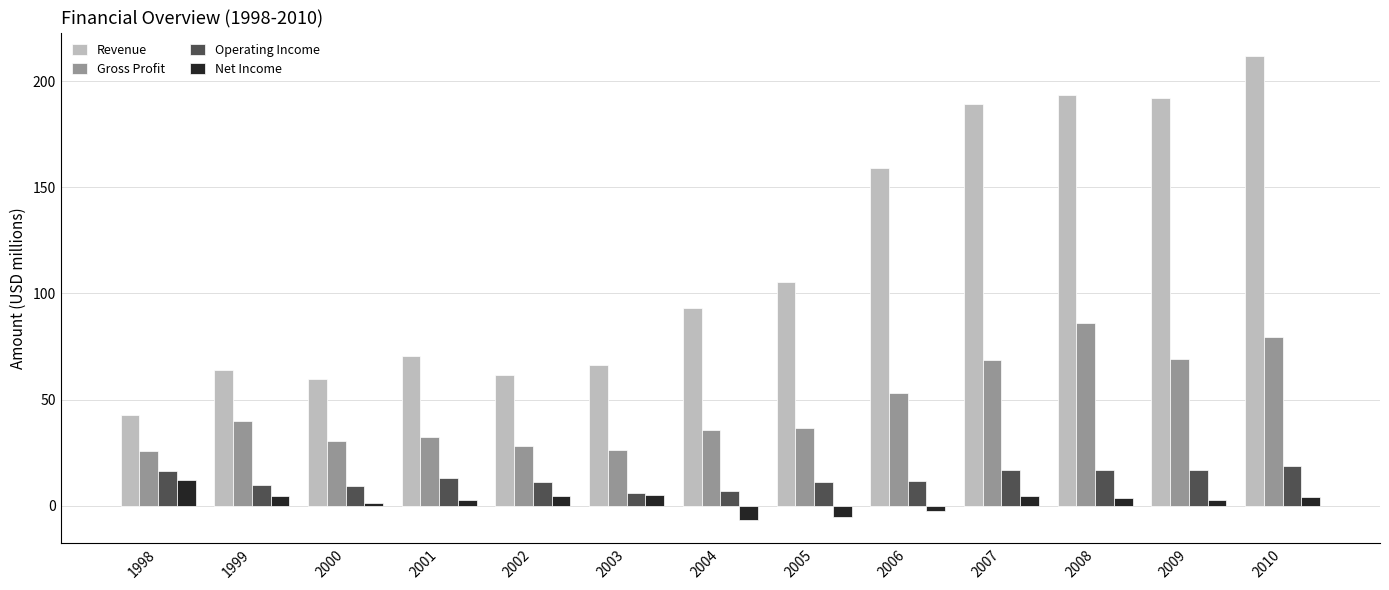

Between 2002 and 2009, which series saw the biggest shift?

Revenue